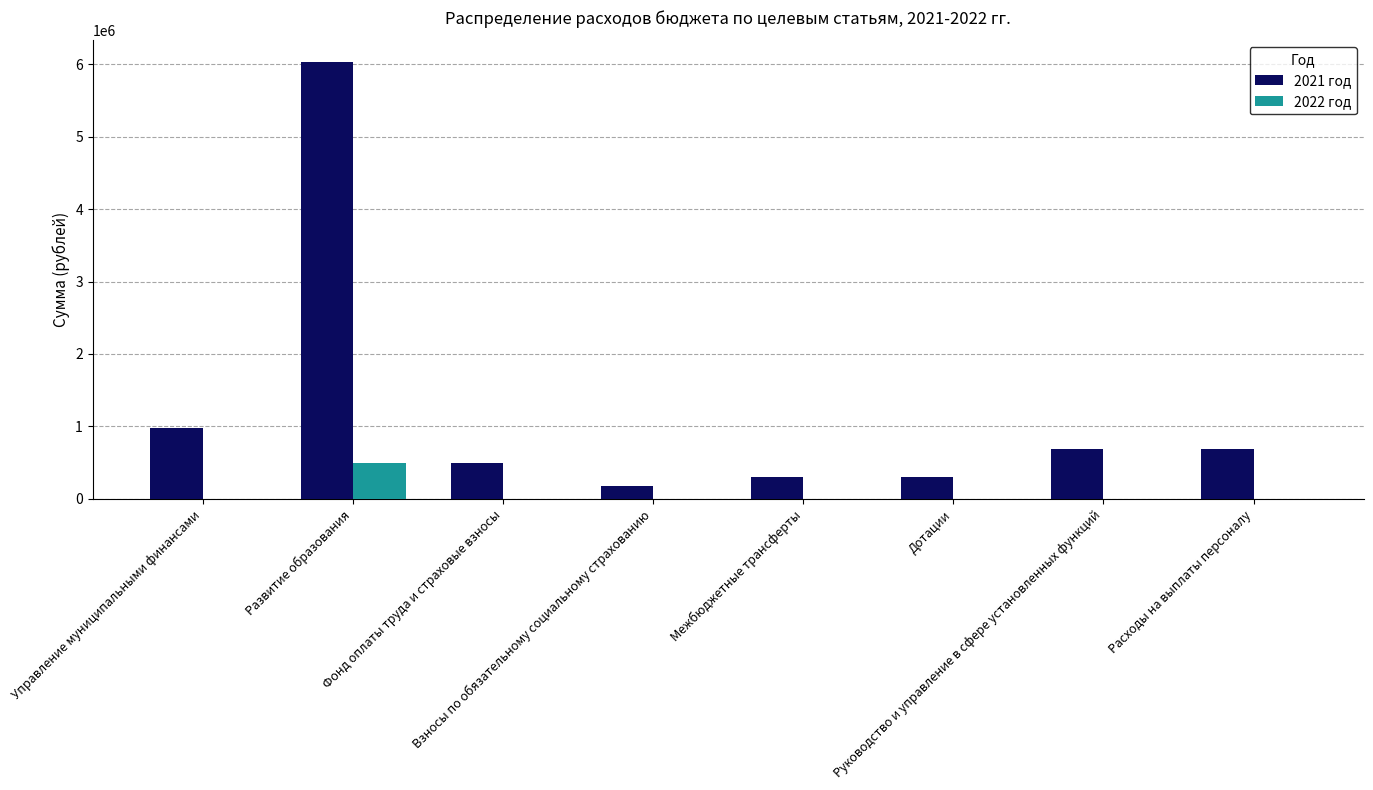

Reading right to left, what are all the values shown in this chart?

2021 год: 685000	685000	300000	300000	185000	500000	6025459	985000
2022 год: 0	0	0	0	0	0	500000	0